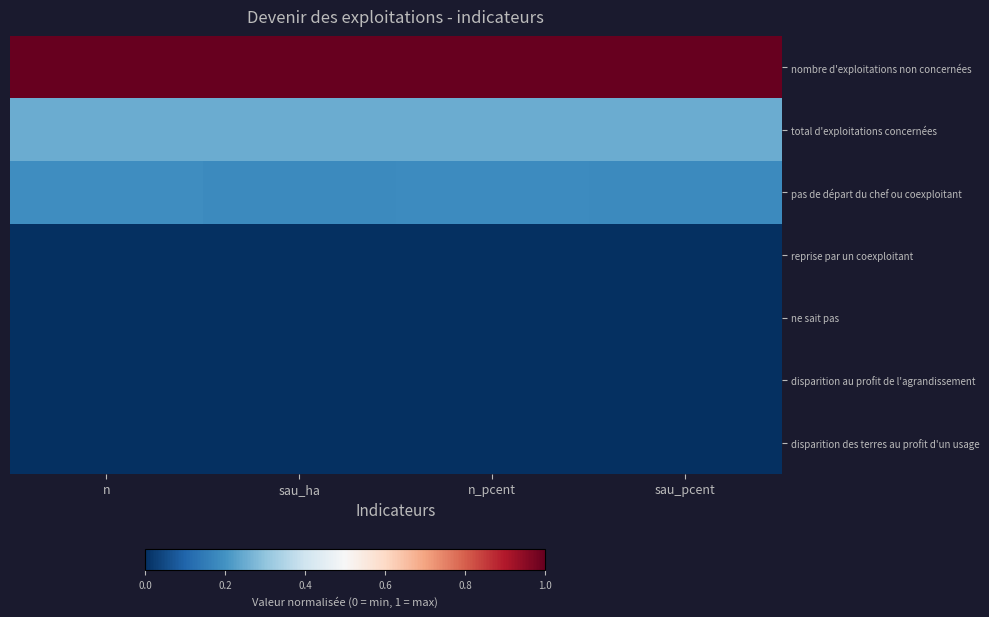

Count the number of categories in the chart.

4